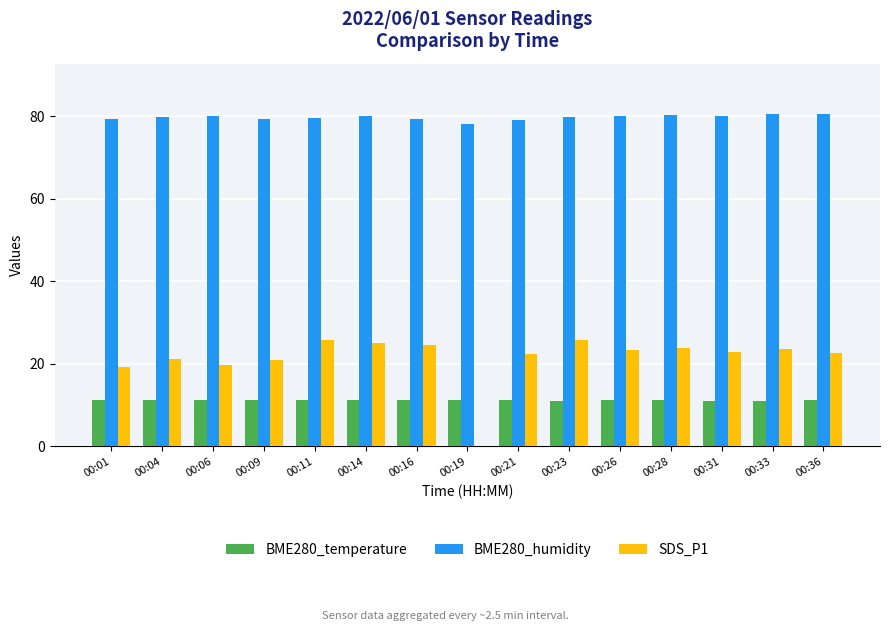

What is the highest value of the BME280_humidity series?

80.6